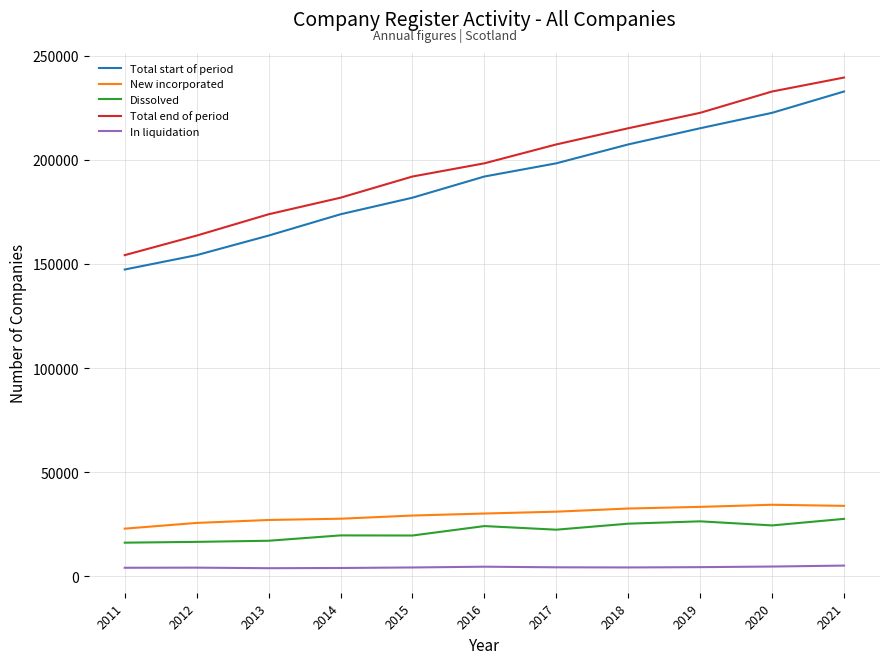

Is the value of New incorporated at 2011 greater than the value of Total end of period at 2019?

No